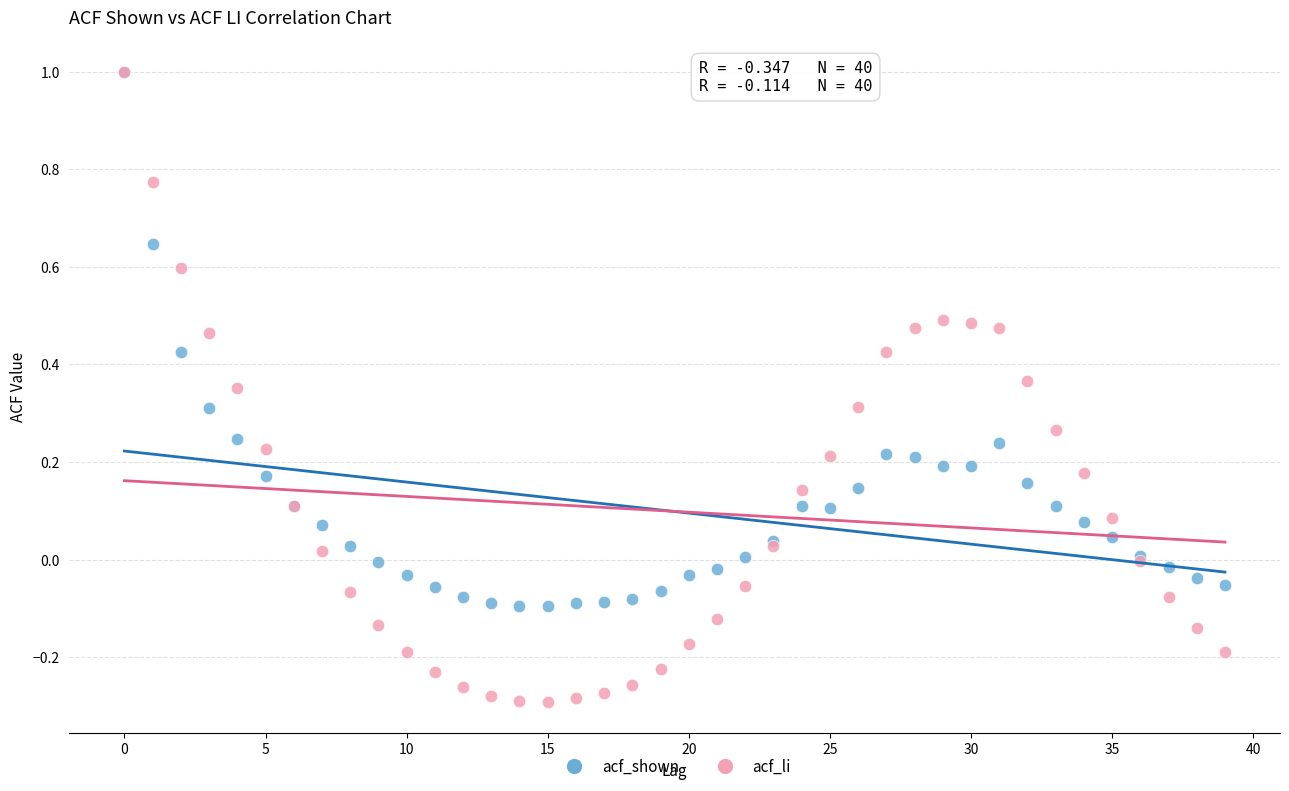

What are all the series names shown in the legend?

acf_shown, acf_li